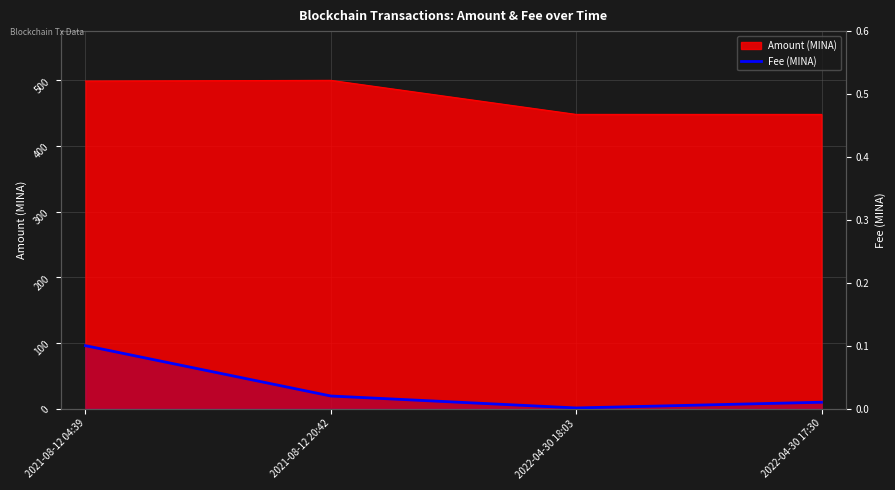

List the labels in order of value, largest first.

2021-08-12 04:39, 2021-08-12 20:42, 2022-04-30 17:30, 2022-04-30 18:03